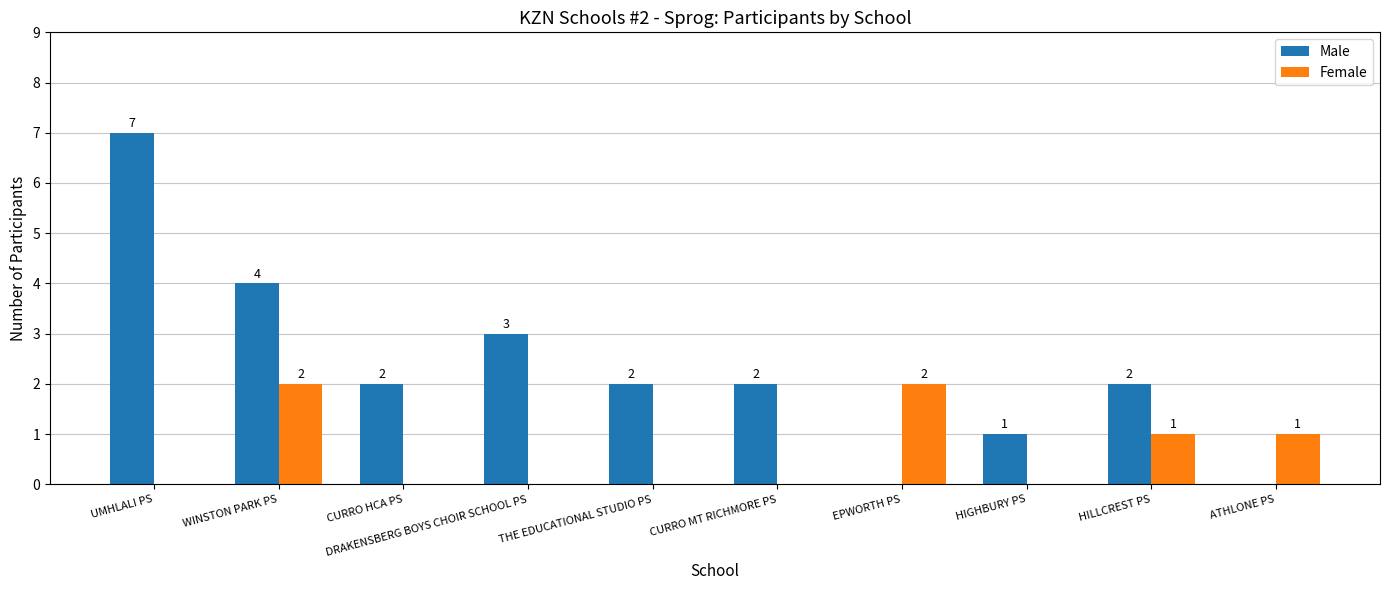

Does the chart contain stacked bars?

No